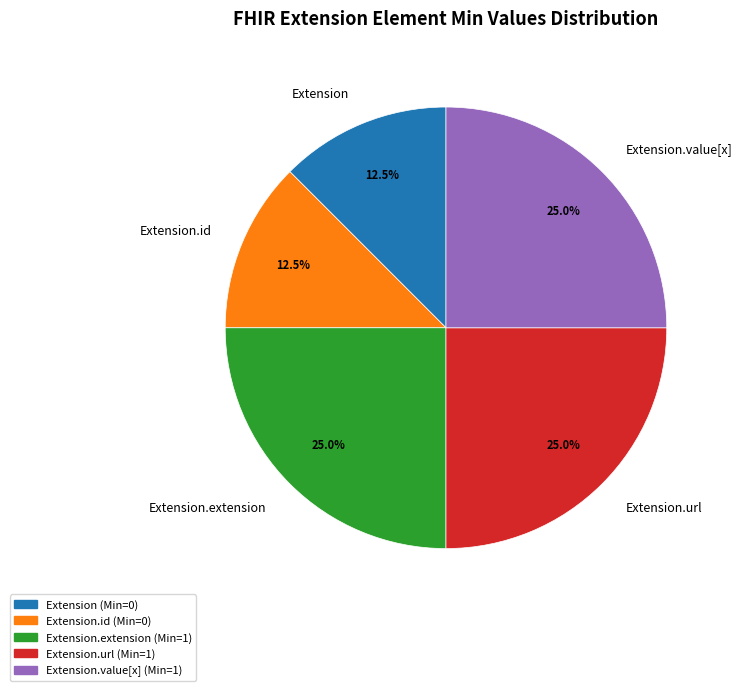

What percentage is the Extension.value[x] slice, to the nearest percent?

25%